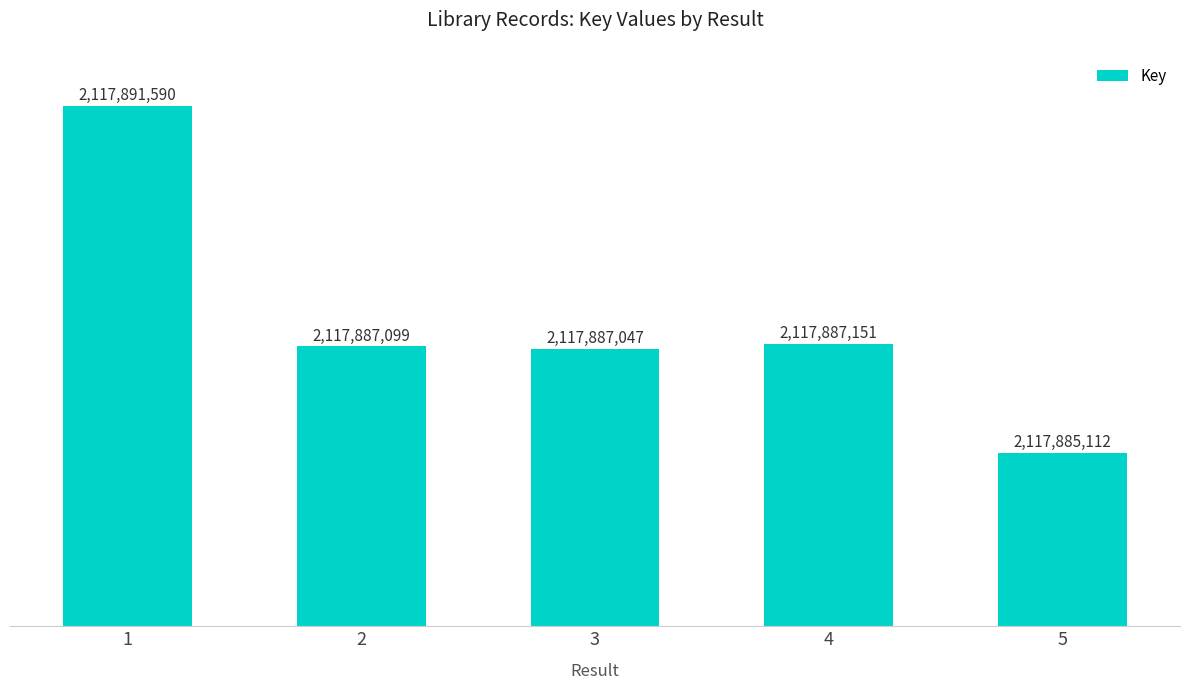

Are the bars grouped side by side (vs. stacked)?

No